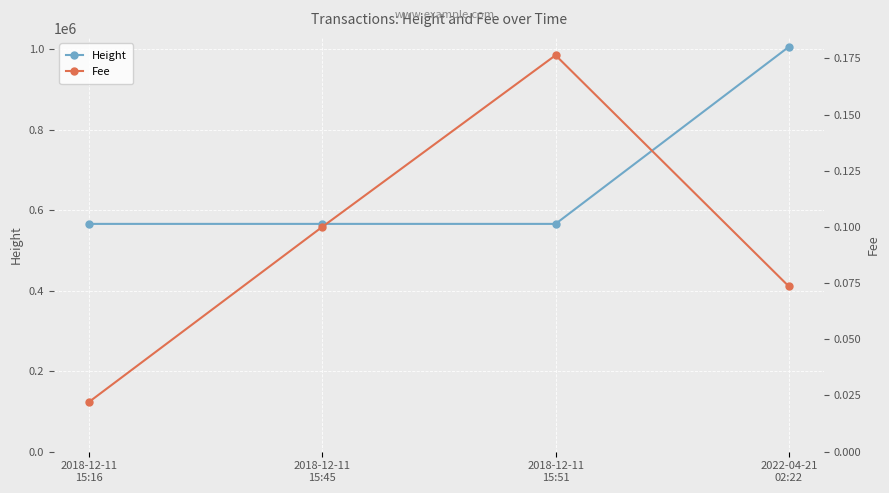

What is the value of the Height point at the 2nd from the left?

565664